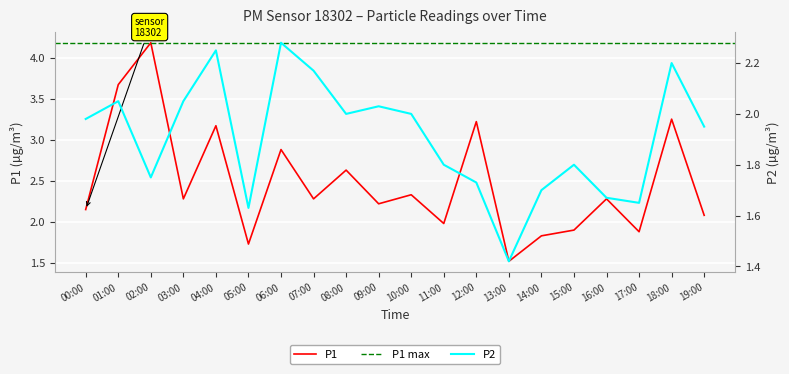

At which label does P1 reach its peak?

02:00